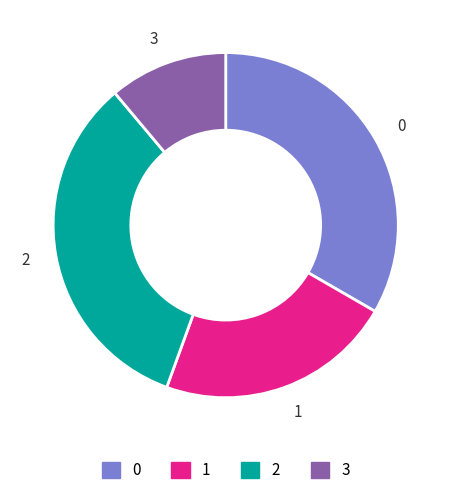

Is it true that 0 is 23% of the pie?

False